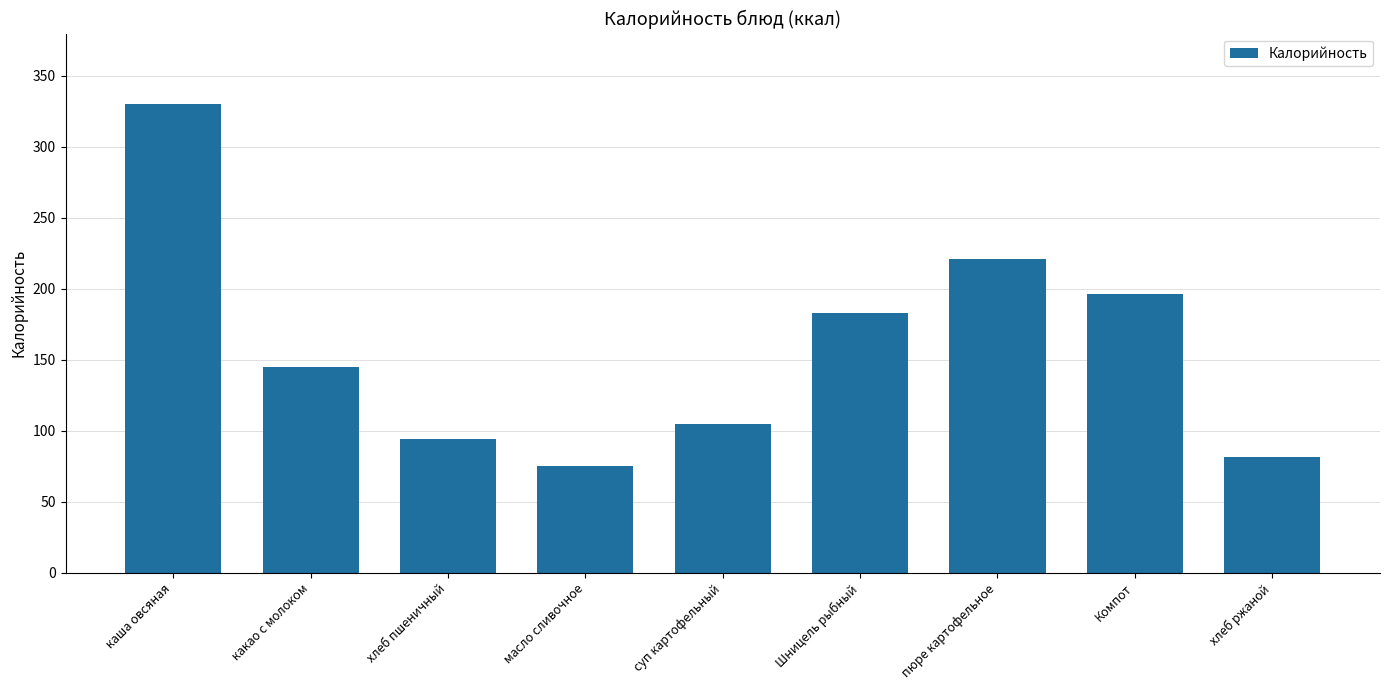

The chart shows a value of 221.1 at пюре картофельное. True or false?

True